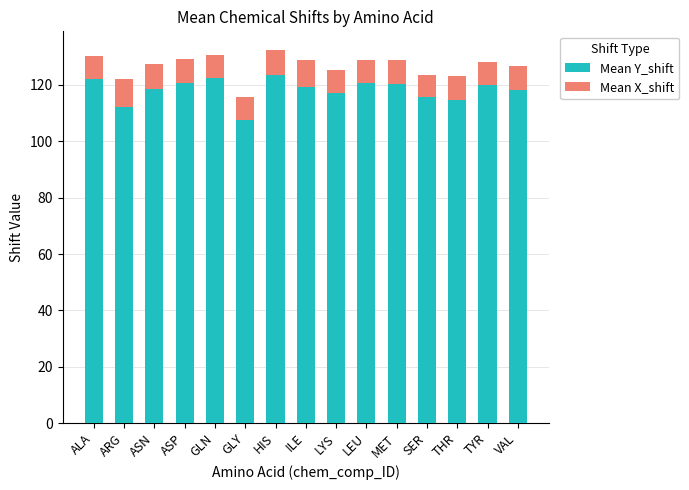

Where does the Mean Y_shift series first go above 119?

ALA